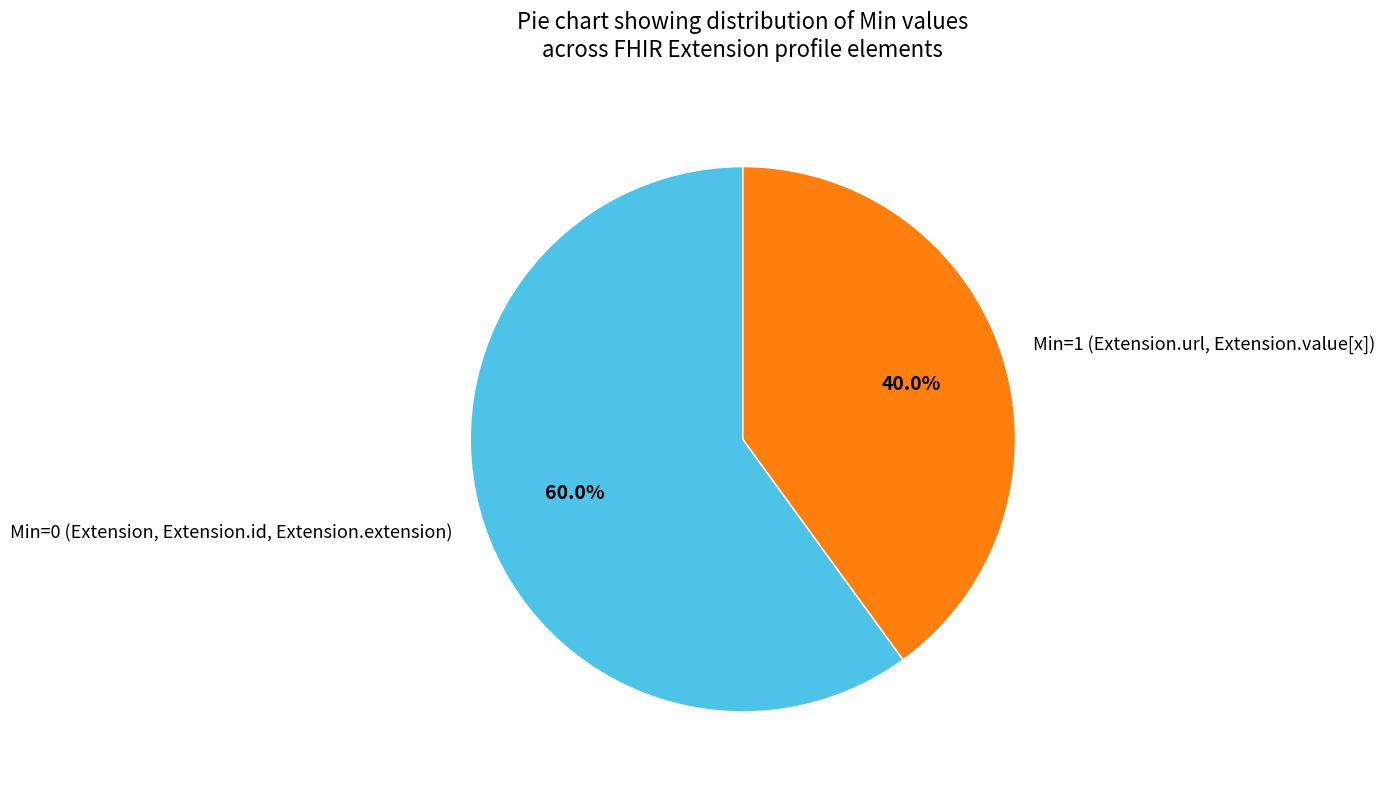

Does Min=0 (Extension, Extension.id, Extension.extension) represent more than half of the total?

Yes